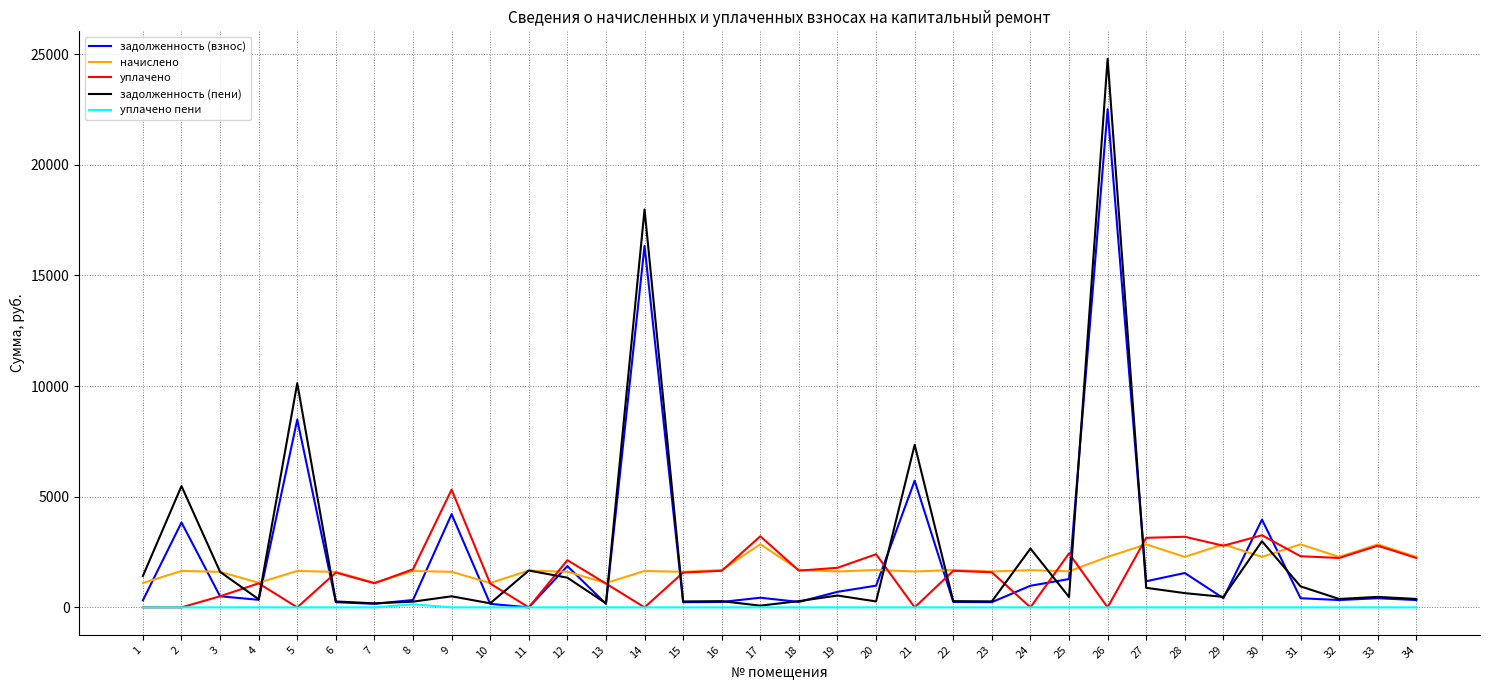

What is the minimum value for начислено?

1099.8